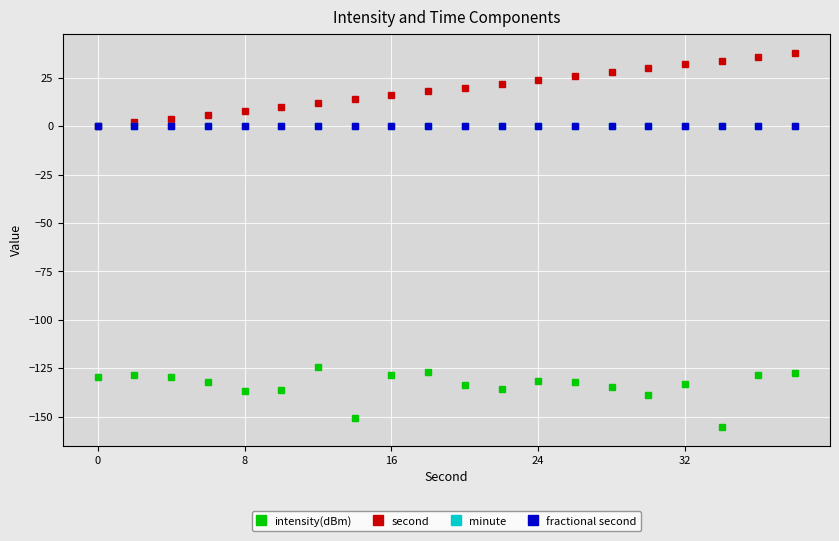

Which series has the widest spread of values?

second